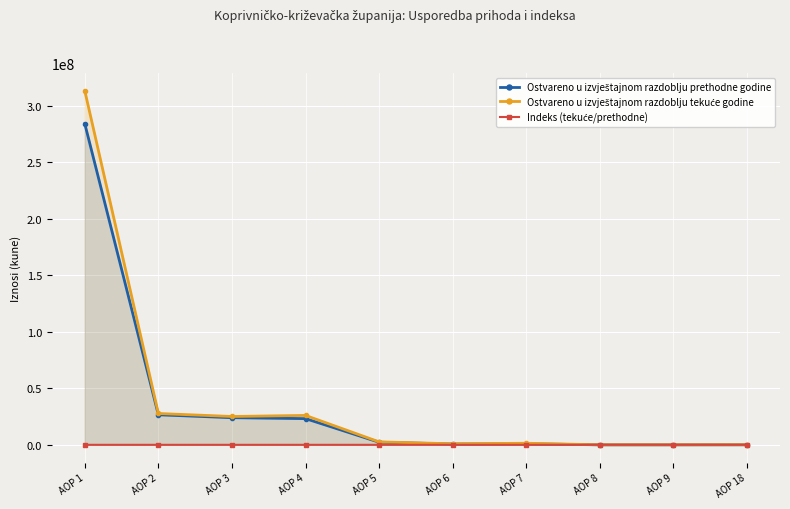

How many lines are shown in the chart?

3